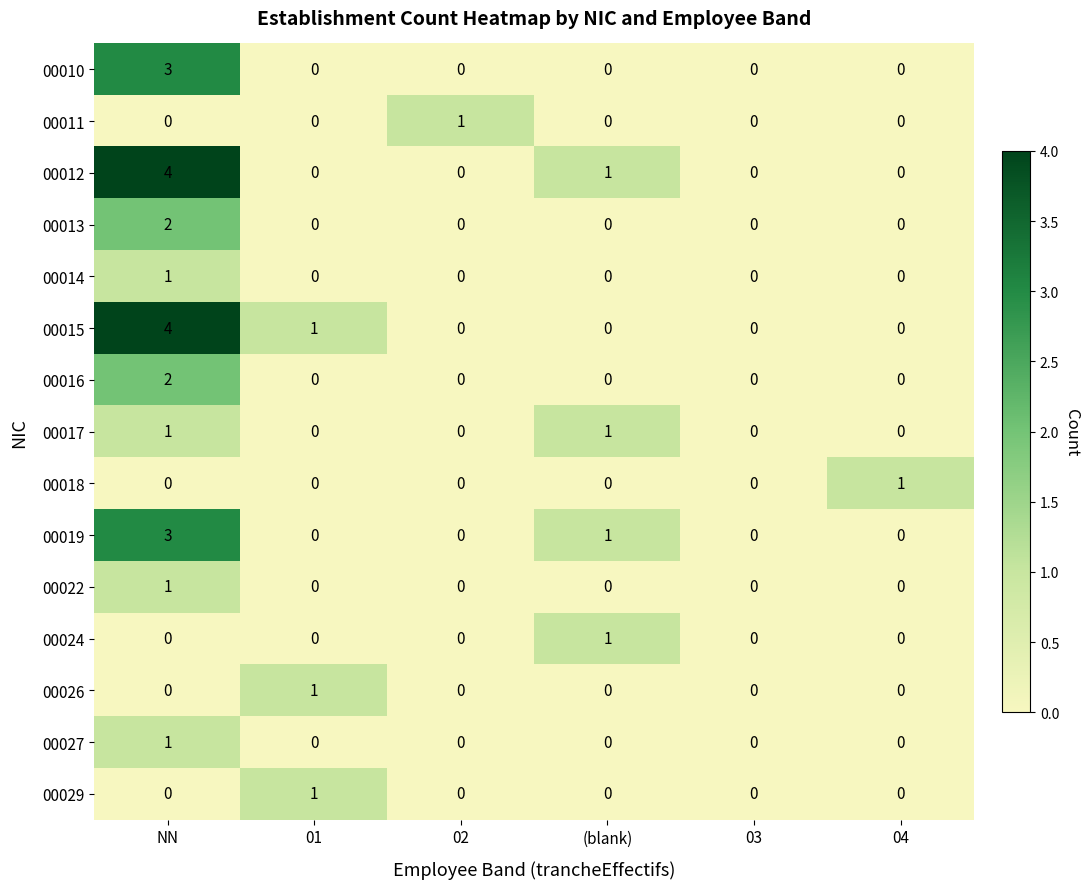

True or false: 00024 has a value of 0 at 02.

True